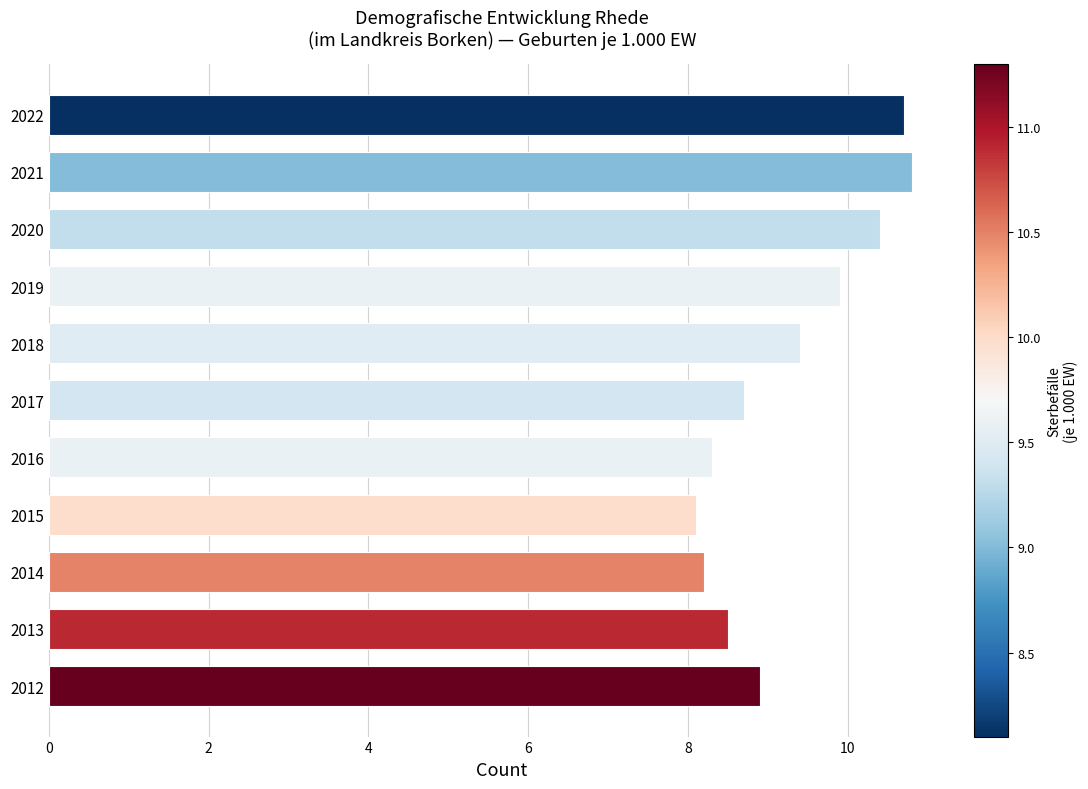

What is the greatest value displayed?

10.8